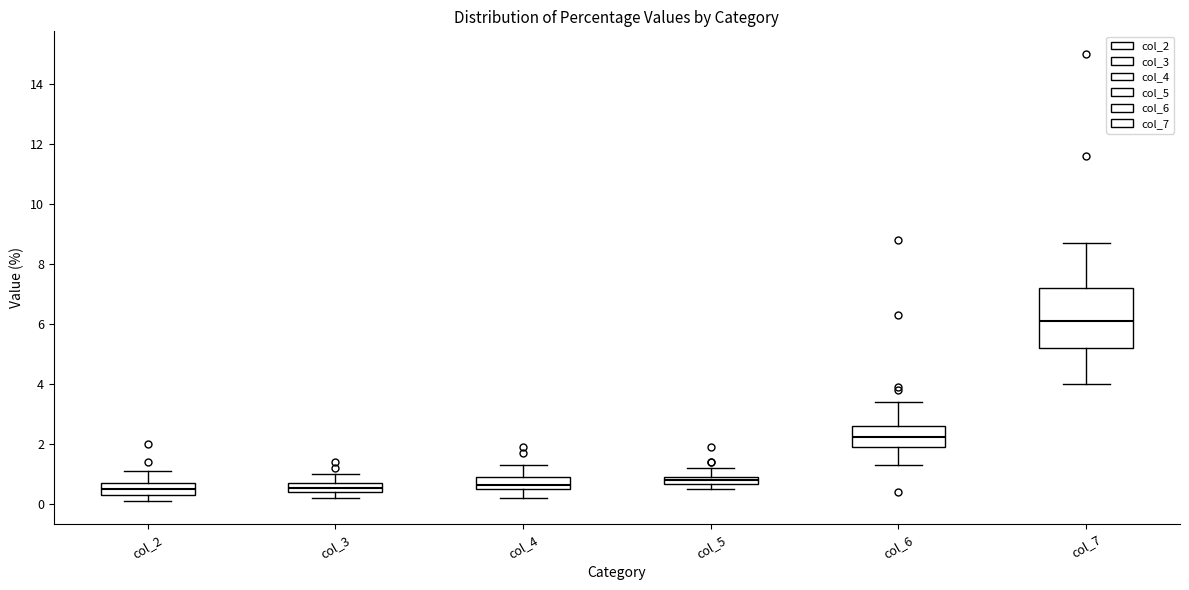

Where does the upper whisker of the box for col_7 end on the y-axis? The values are not printed on the chart, so give them approximately, as read against the axis.

8.8